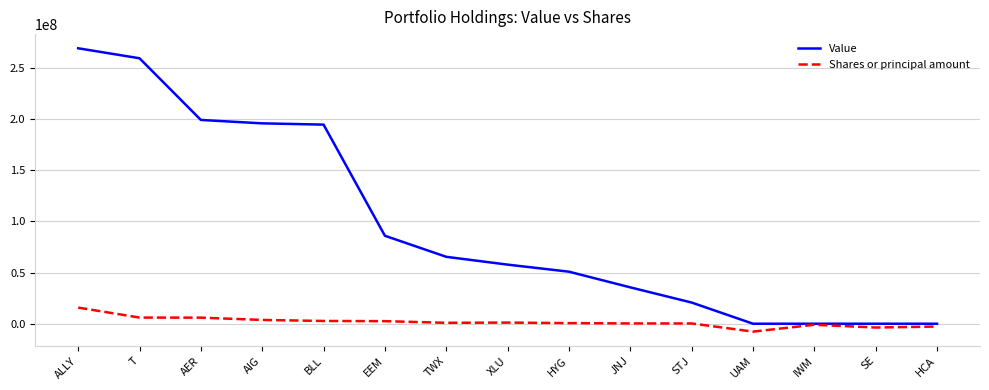

How many lines are shown in the chart?

2